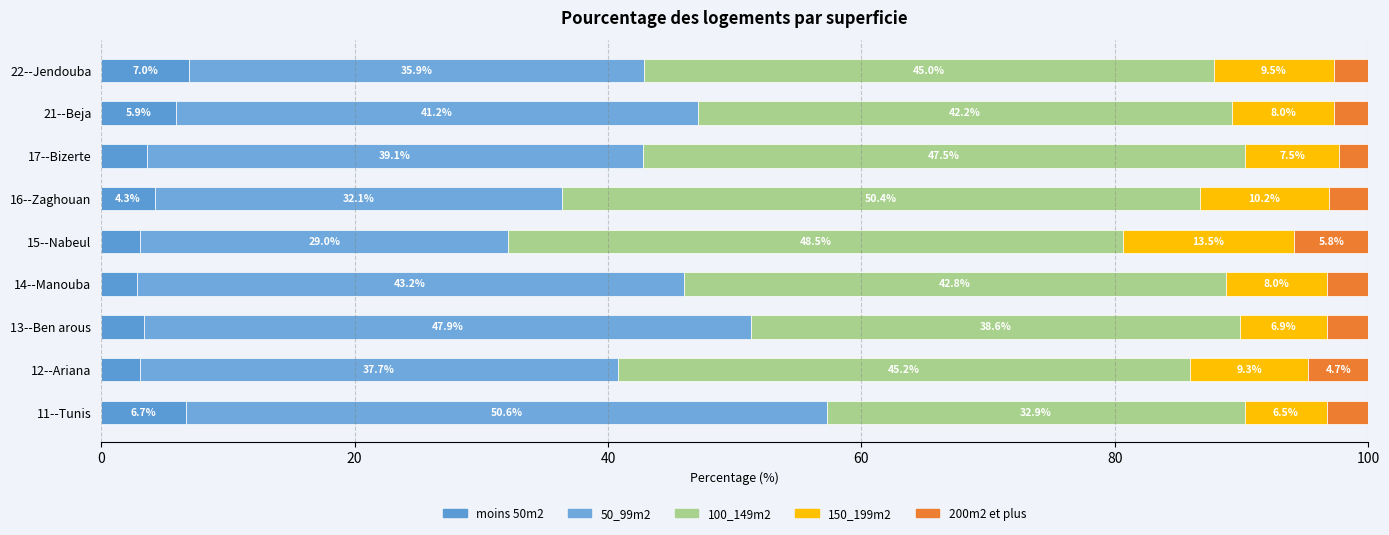

How many values in the moins 50m2 series exceed 3?

8